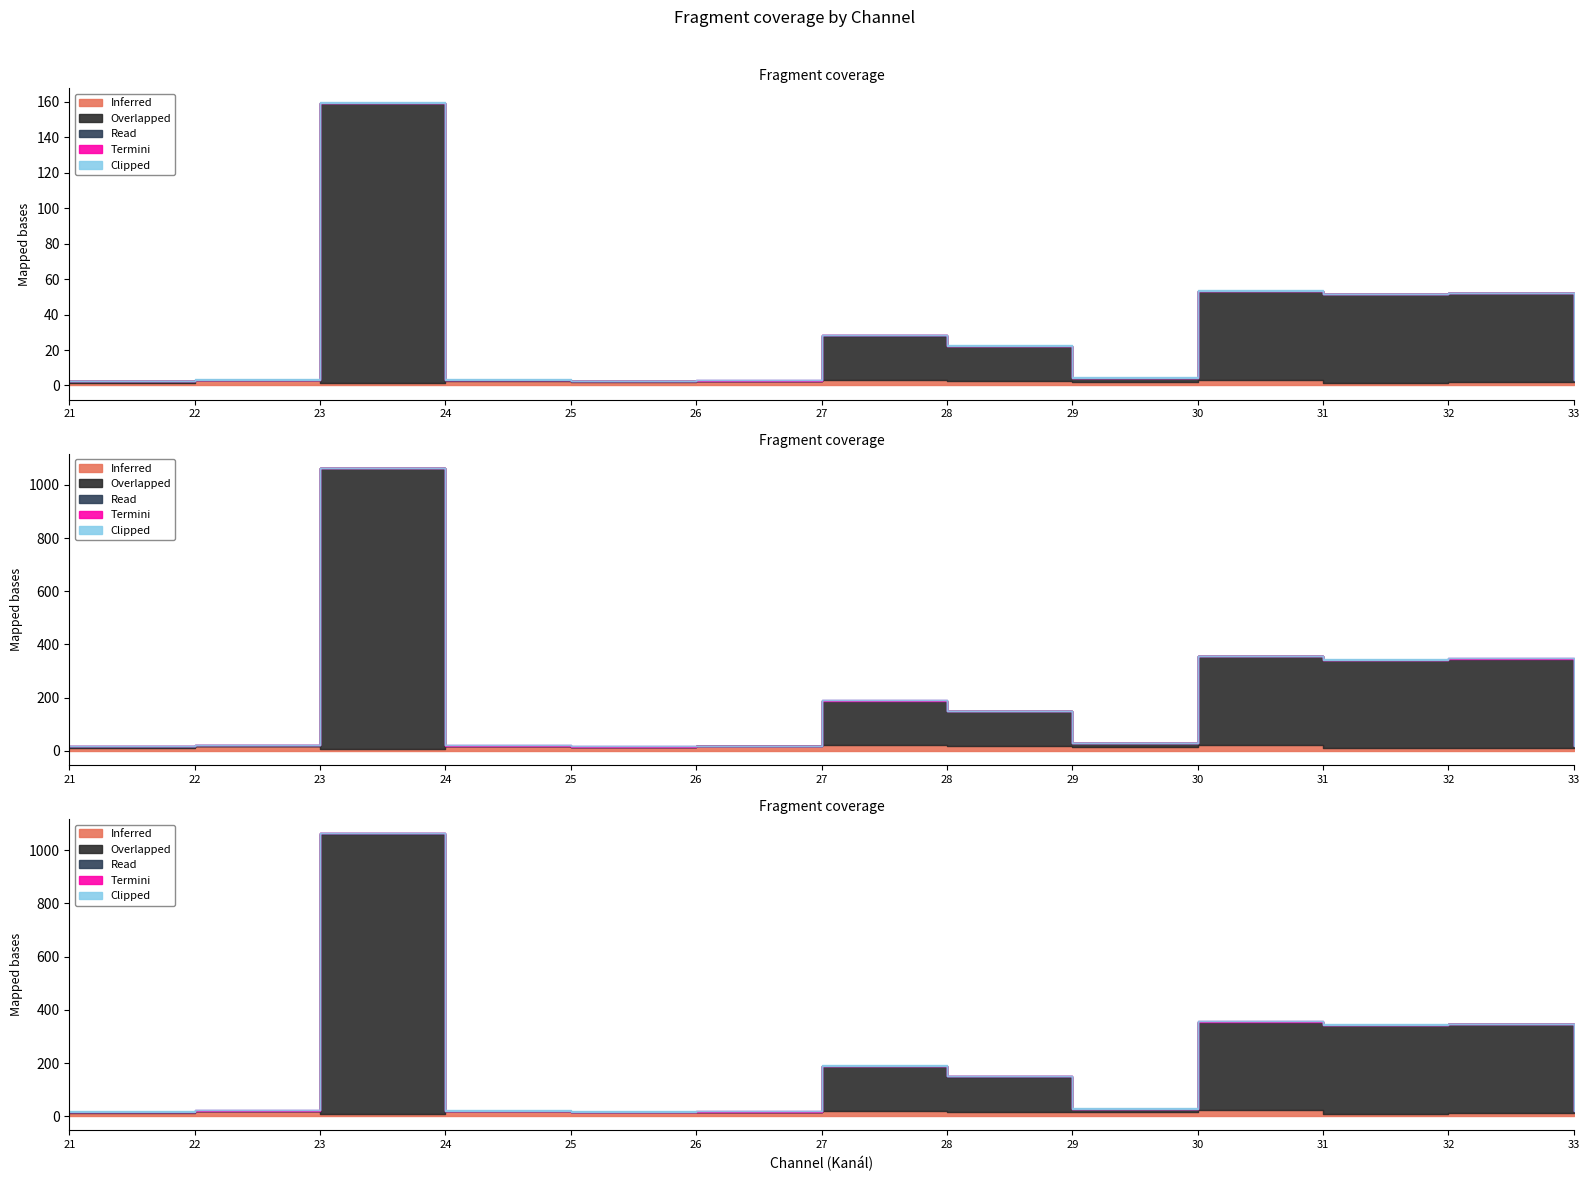

Which series has the largest range (max minus min)?

Overlapped